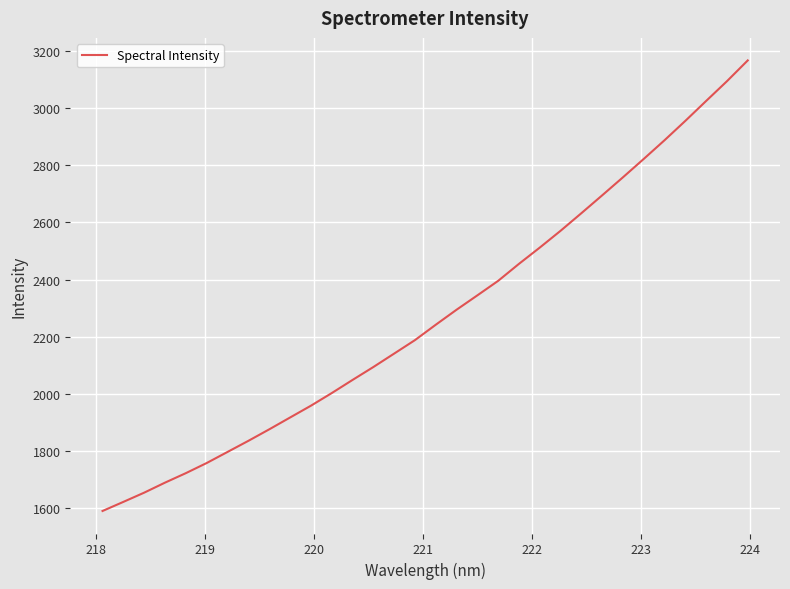

What is the difference between the maximum and minimum values?

1574.4